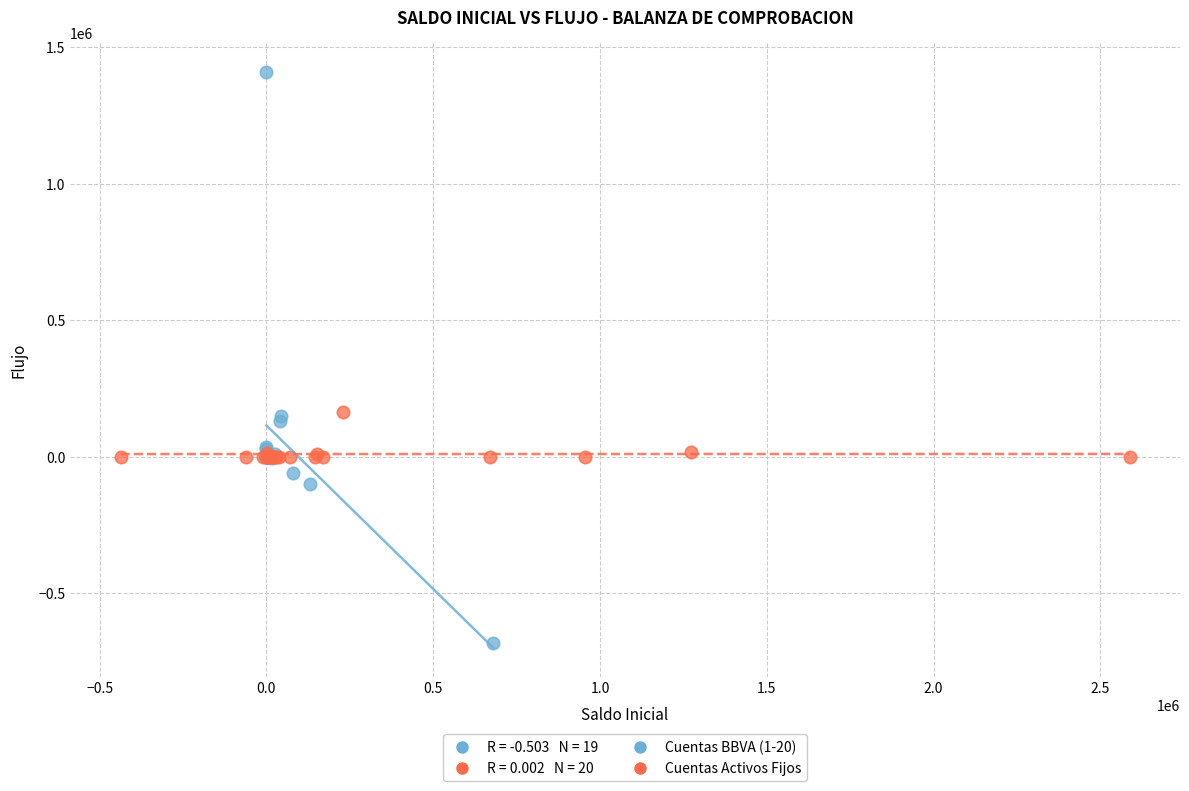

Which series has the widest spread of Y values?

Cuentas BBVA (1-20)